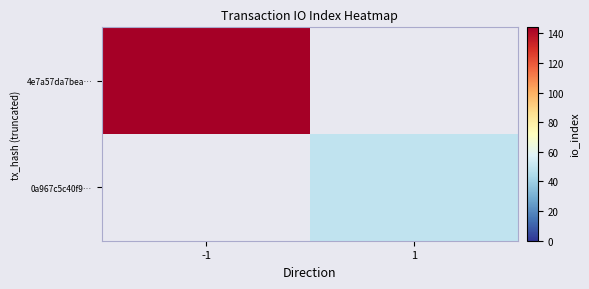

How many values in 0a967c5c40f9… are above zero?

1